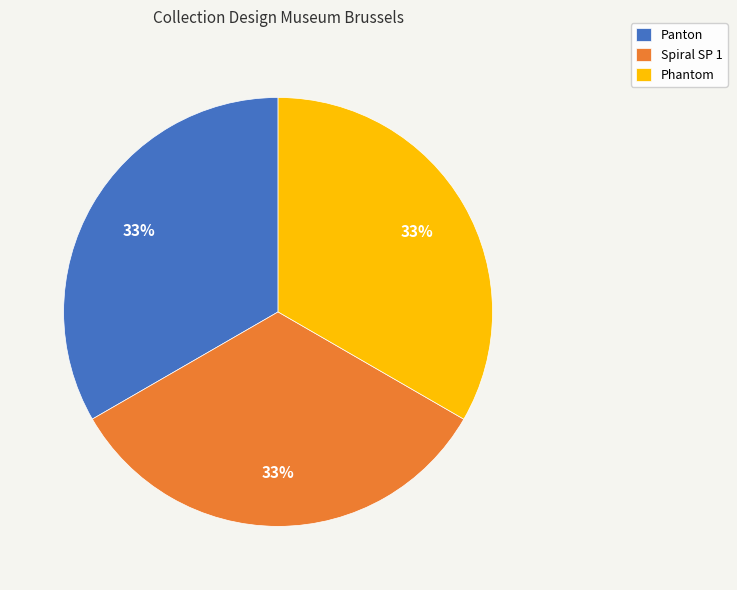

To the nearest percent, what is the combined percentage of Phantom and Spiral SP 1?

67%